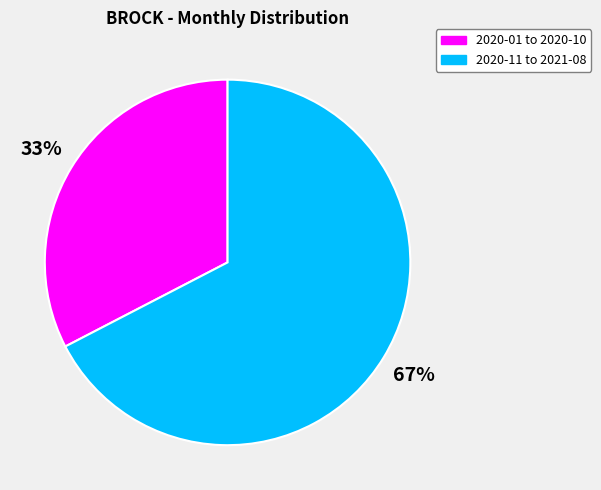

To the nearest percent, what is the average slice percentage?

50%